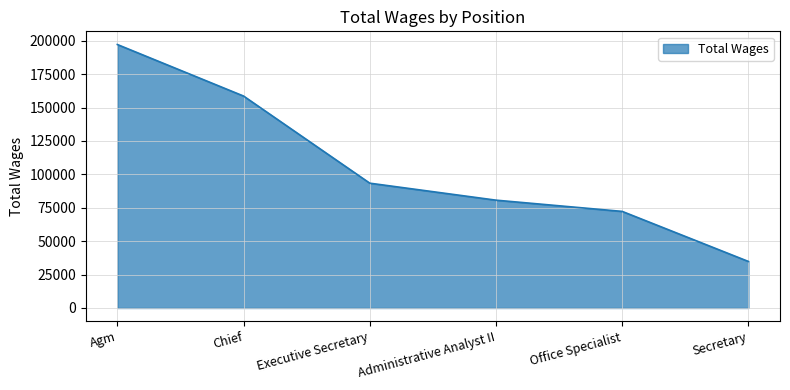

Does the chart display data point markers on the line(s)?

No